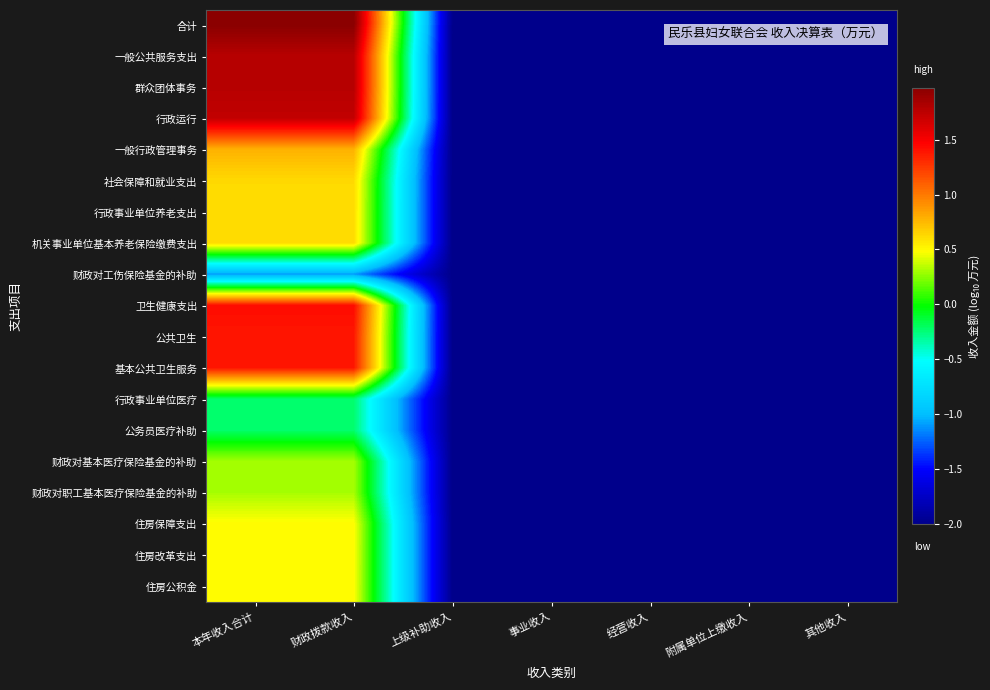

Reading left to right, extract all data points from this chart.

合计: 本年收入合计=2.0	财政拨款收入=2.0	上级补助收入=-2.0	事业收入=-2.0	经营收入=-2.0	附属单位上缴收入=-2.0	其他收入=-2.0
一般公共服务支出: 本年收入合计=1.8	财政拨款收入=1.8	上级补助收入=-2.0	事业收入=-2.0	经营收入=-2.0	附属单位上缴收入=-2.0	其他收入=-2.0
群众团体事务: 本年收入合计=1.8	财政拨款收入=1.8	上级补助收入=-2.0	事业收入=-2.0	经营收入=-2.0	附属单位上缴收入=-2.0	其他收入=-2.0
行政运行: 本年收入合计=1.7	财政拨款收入=1.7	上级补助收入=-2.0	事业收入=-2.0	经营收入=-2.0	附属单位上缴收入=-2.0	其他收入=-2.0
一般行政管理事务: 本年收入合计=0.8	财政拨款收入=0.8	上级补助收入=-2.0	事业收入=-2.0	经营收入=-2.0	附属单位上缴收入=-2.0	其他收入=-2.0
社会保障和就业支出: 本年收入合计=0.6	财政拨款收入=0.6	上级补助收入=-2.0	事业收入=-2.0	经营收入=-2.0	附属单位上缴收入=-2.0	其他收入=-2.0
行政事业单位养老支出: 本年收入合计=0.6	财政拨款收入=0.6	上级补助收入=-2.0	事业收入=-2.0	经营收入=-2.0	附属单位上缴收入=-2.0	其他收入=-2.0
机关事业单位基本养老保险缴费支出: 本年收入合计=0.6	财政拨款收入=0.6	上级补助收入=-2.0	事业收入=-2.0	经营收入=-2.0	附属单位上缴收入=-2.0	其他收入=-2.0
财政对工伤保险基金的补助: 本年收入合计=-1.1	财政拨款收入=-1.1	上级补助收入=-2.0	事业收入=-2.0	经营收入=-2.0	附属单位上缴收入=-2.0	其他收入=-2.0
卫生健康支出: 本年收入合计=1.4	财政拨款收入=1.4	上级补助收入=-2.0	事业收入=-2.0	经营收入=-2.0	附属单位上缴收入=-2.0	其他收入=-2.0
公共卫生: 本年收入合计=1.4	财政拨款收入=1.4	上级补助收入=-2.0	事业收入=-2.0	经营收入=-2.0	附属单位上缴收入=-2.0	其他收入=-2.0
基本公共卫生服务: 本年收入合计=1.4	财政拨款收入=1.4	上级补助收入=-2.0	事业收入=-2.0	经营收入=-2.0	附属单位上缴收入=-2.0	其他收入=-2.0
行政事业单位医疗: 本年收入合计=-0.2	财政拨款收入=-0.2	上级补助收入=-2.0	事业收入=-2.0	经营收入=-2.0	附属单位上缴收入=-2.0	其他收入=-2.0
公务员医疗补助: 本年收入合计=-0.2	财政拨款收入=-0.2	上级补助收入=-2.0	事业收入=-2.0	经营收入=-2.0	附属单位上缴收入=-2.0	其他收入=-2.0
财政对基本医疗保险基金的补助: 本年收入合计=0.3	财政拨款收入=0.3	上级补助收入=-2.0	事业收入=-2.0	经营收入=-2.0	附属单位上缴收入=-2.0	其他收入=-2.0
财政对职工基本医疗保险基金的补助: 本年收入合计=0.3	财政拨款收入=0.3	上级补助收入=-2.0	事业收入=-2.0	经营收入=-2.0	附属单位上缴收入=-2.0	其他收入=-2.0
住房保障支出: 本年收入合计=0.5	财政拨款收入=0.5	上级补助收入=-2.0	事业收入=-2.0	经营收入=-2.0	附属单位上缴收入=-2.0	其他收入=-2.0
住房改革支出: 本年收入合计=0.5	财政拨款收入=0.5	上级补助收入=-2.0	事业收入=-2.0	经营收入=-2.0	附属单位上缴收入=-2.0	其他收入=-2.0
住房公积金: 本年收入合计=0.5	财政拨款收入=0.5	上级补助收入=-2.0	事业收入=-2.0	经营收入=-2.0	附属单位上缴收入=-2.0	其他收入=-2.0